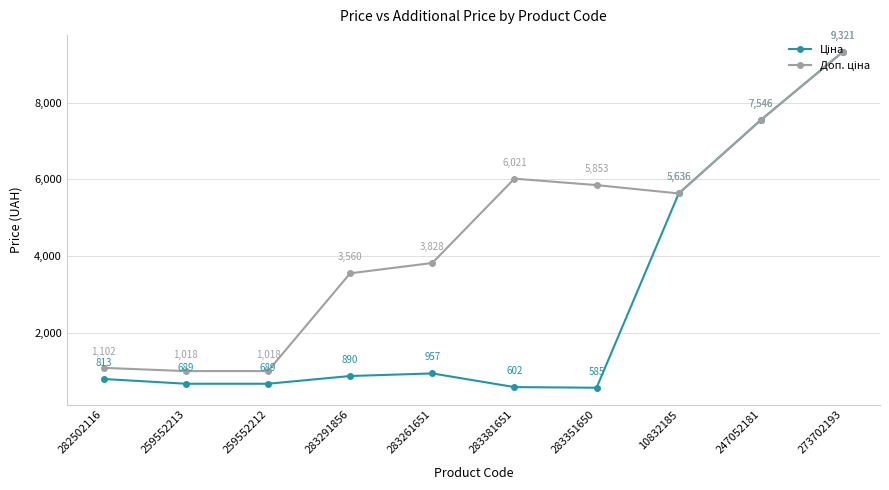

What is the label of the 8th point from the right?

259552212